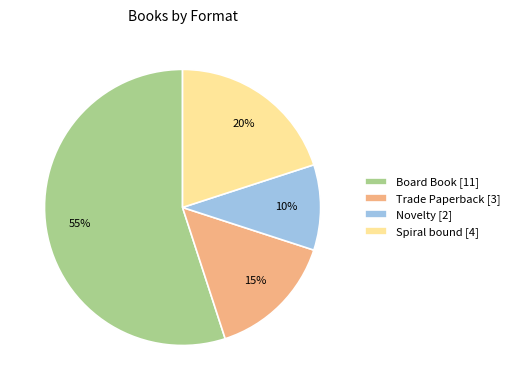

Is it true that Spiral bound is 20% of the pie?

True